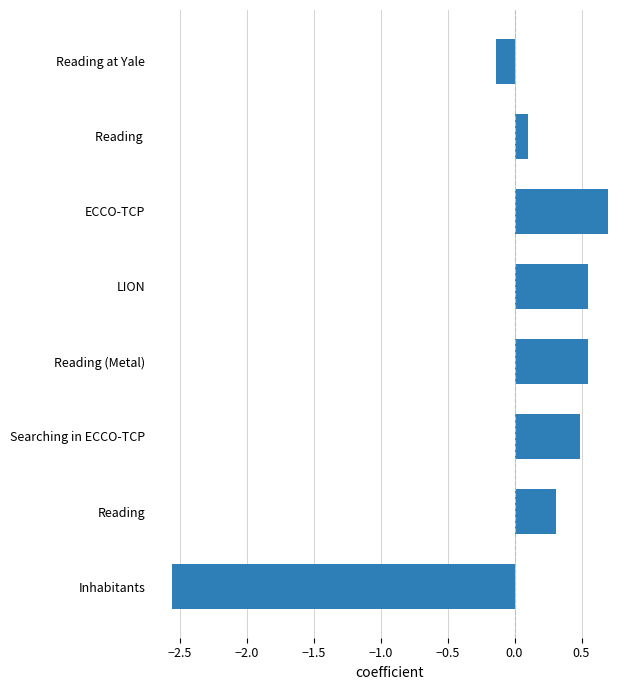

True or false: the data shows 0.5 at Searching in ECCO-TCP.

True